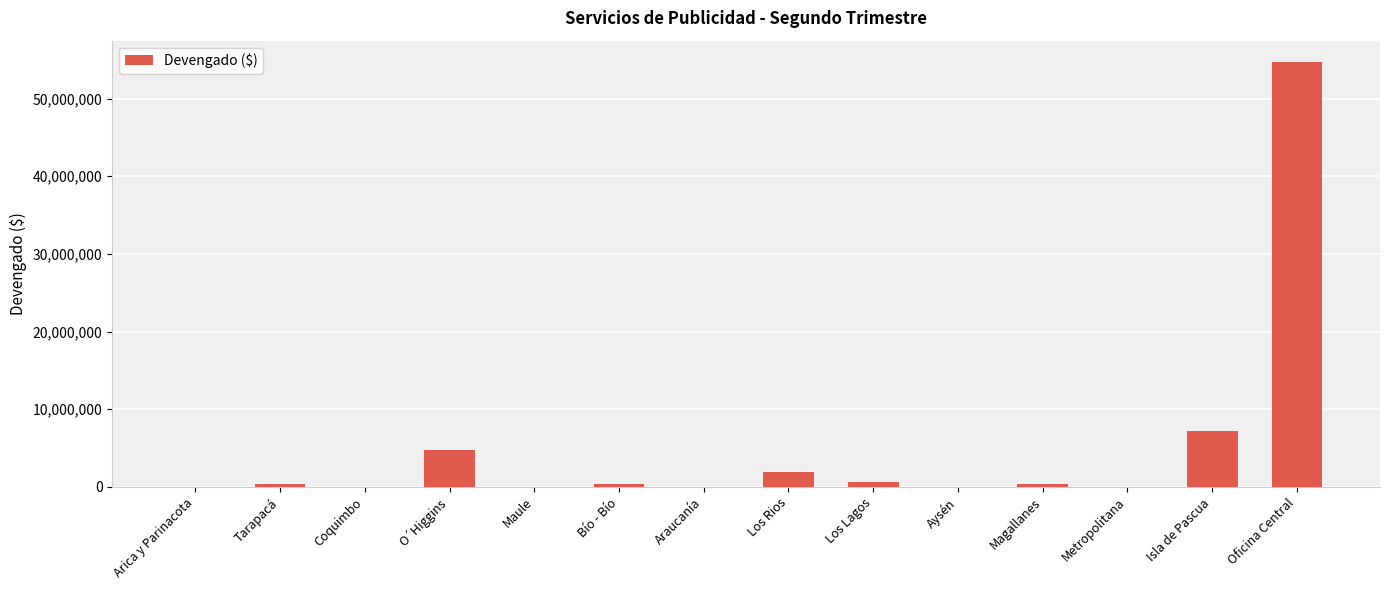

Between Los Lagos and O´Higgins, which is larger?

O´Higgins